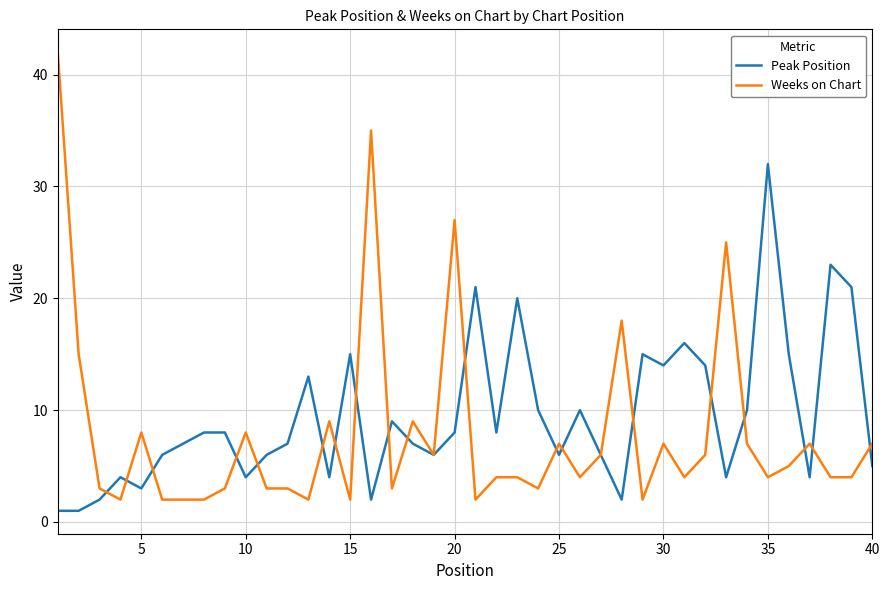

List the series in order of their overall mean, highest first.

Peak Position, Weeks on Chart